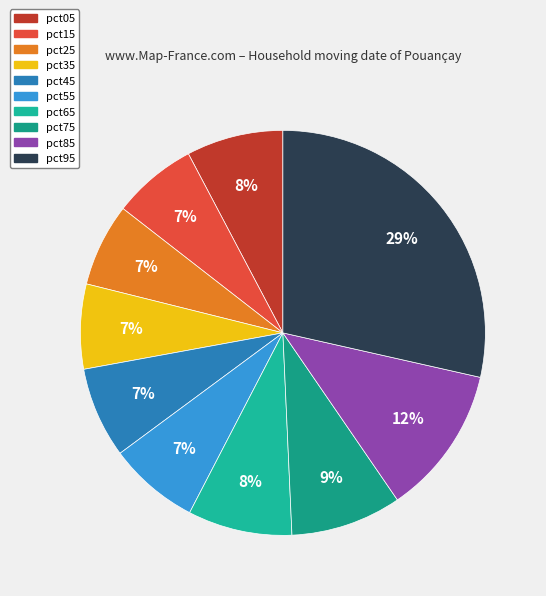

Count the number of slices in the pie.

10